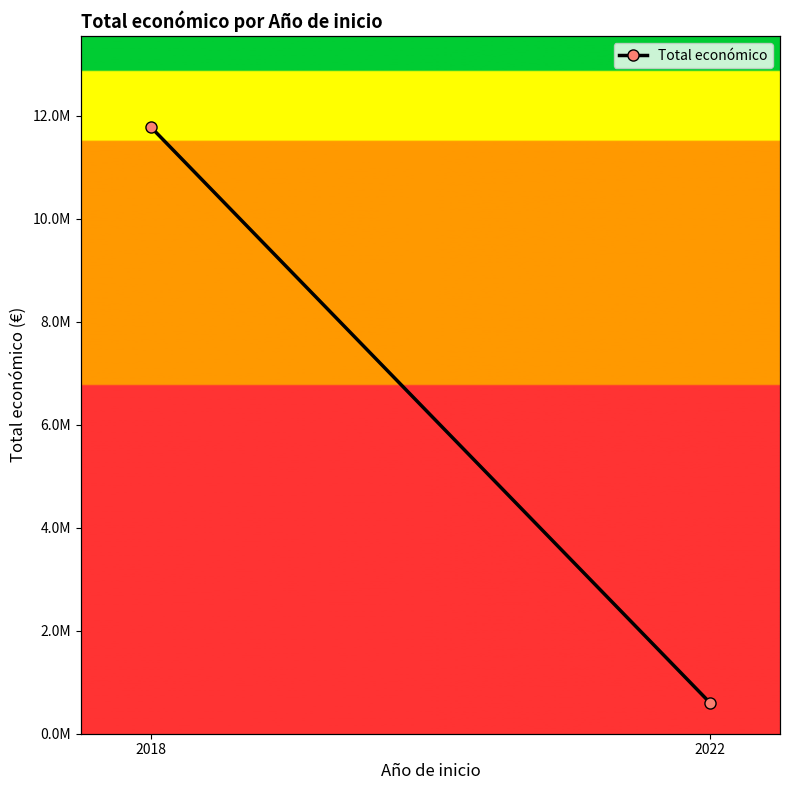

What value does the data have at 2018, to the nearest 100?

11784400